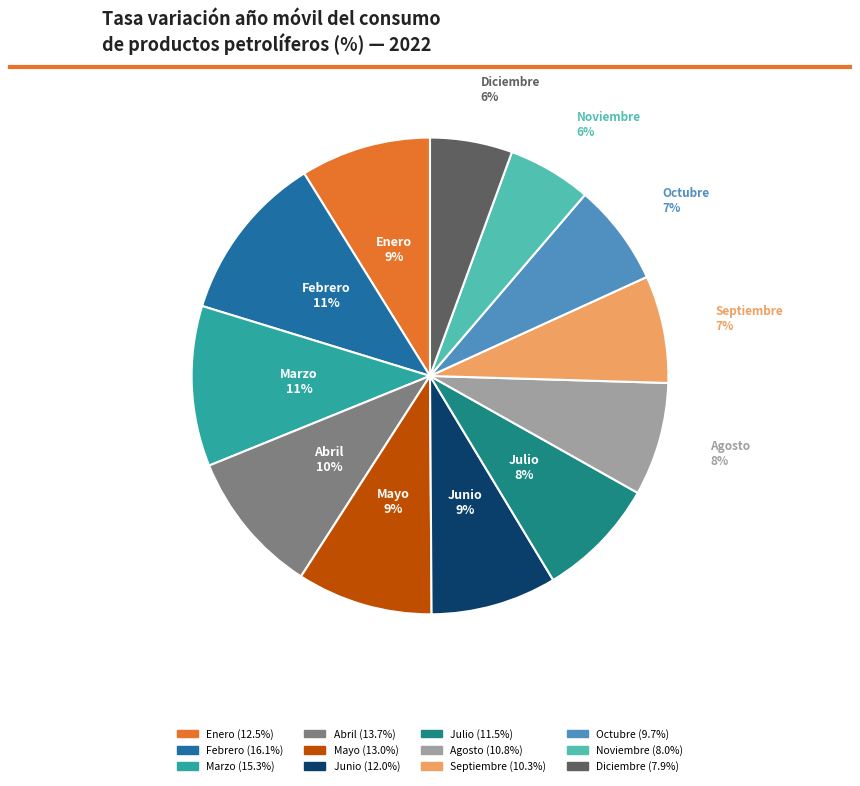

Does any single category account for the majority?

No